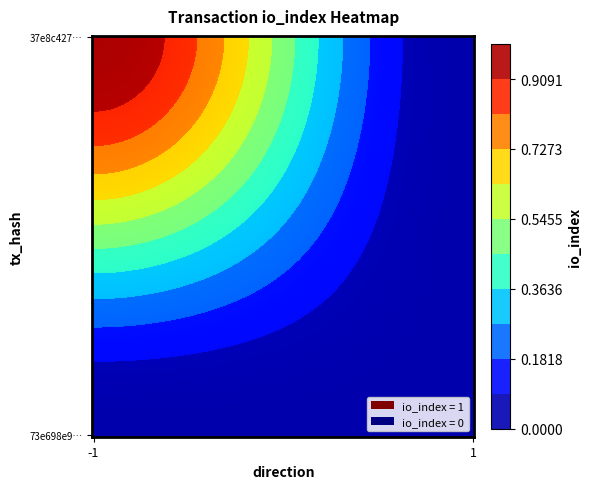

Which series changed the most between -1 and 1?

37e8c42796ab55058eb6966c9cd1b6f1db47593